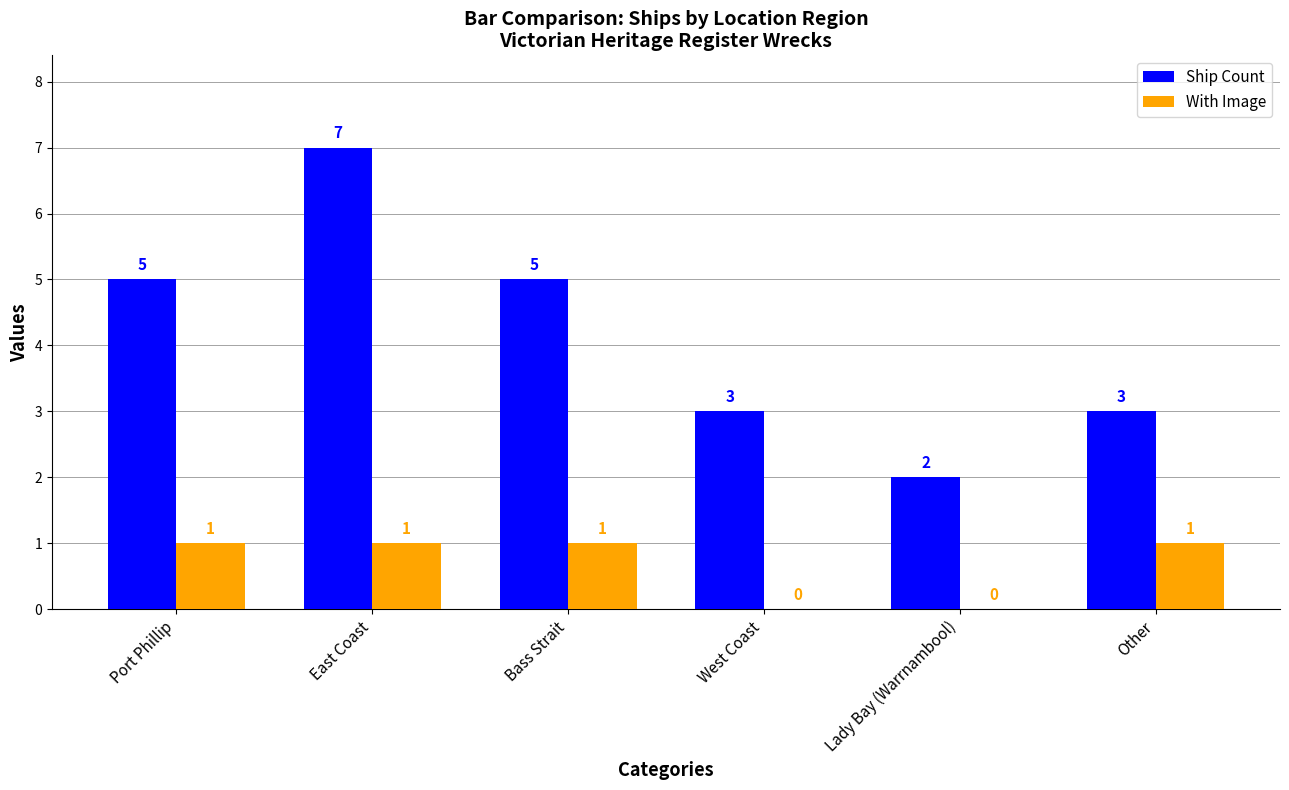

Read the Ship Count value at Port Phillip.

5